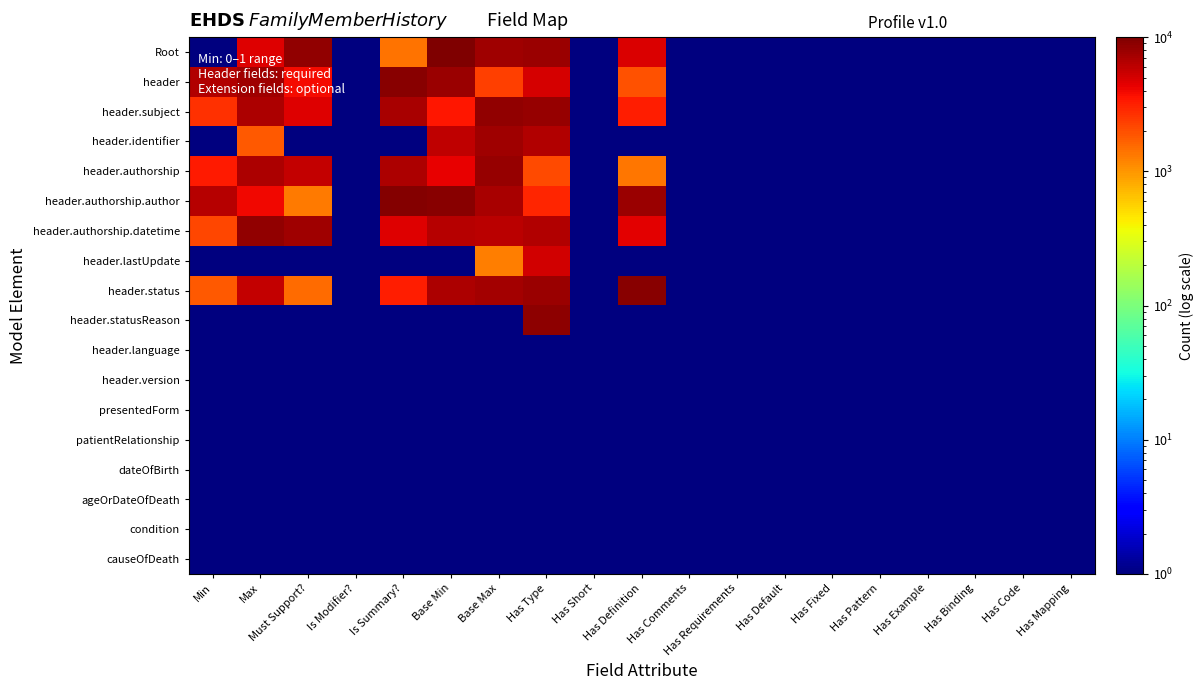

At which category is the sum across all series the highest?

Has Type